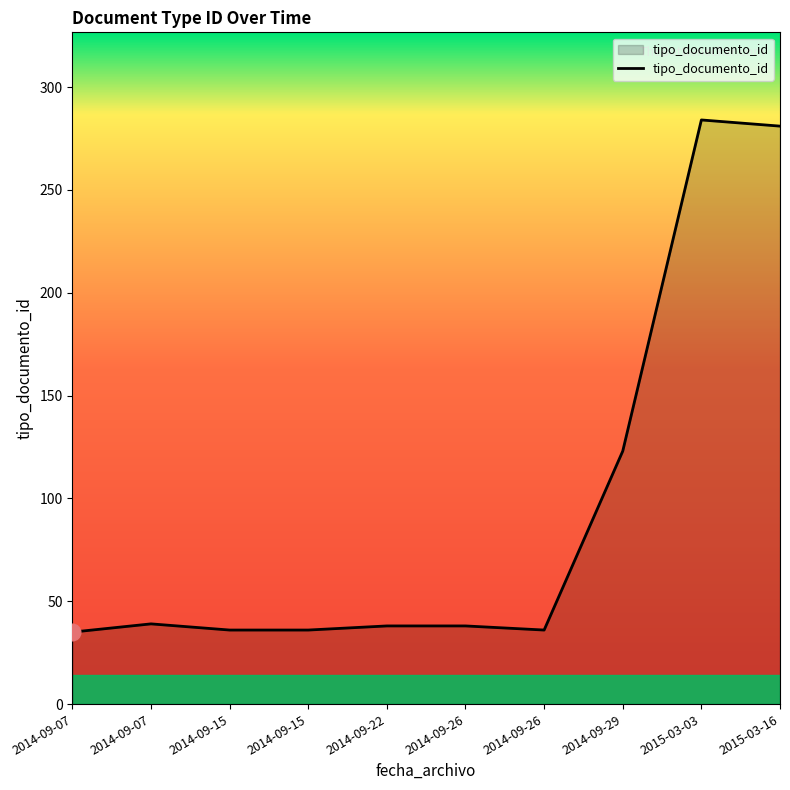

Rank the categories by value from highest to lowest.

2015-03-03, 2015-03-16, 2014-09-29, 2014-09-07, 2014-09-26, 2014-09-22, 2014-09-26, 2014-09-15, 2014-09-15, 2014-09-07